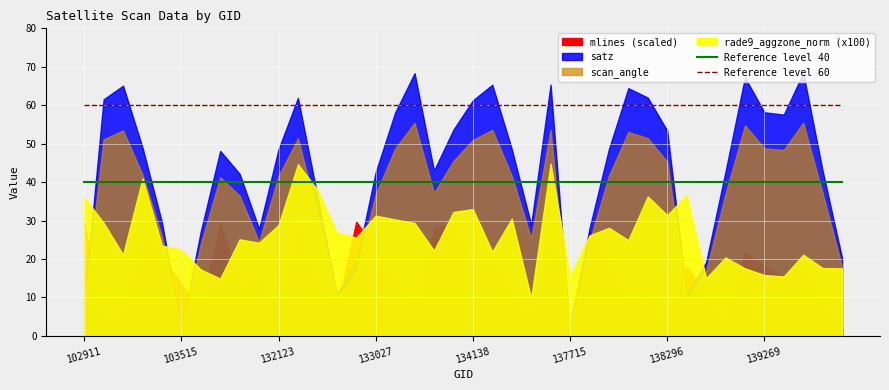

At which label is Reference level 60 closest to 60?

102911